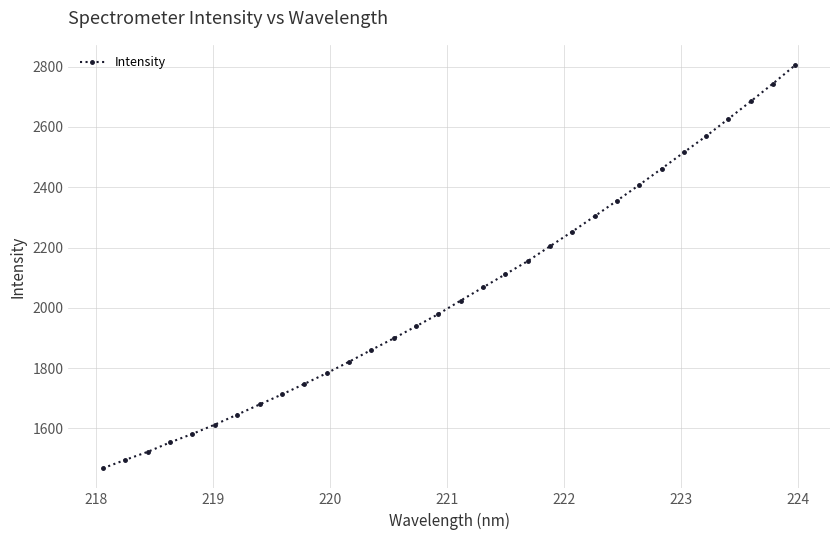

What is the minimum value shown in the chart?

1467.9